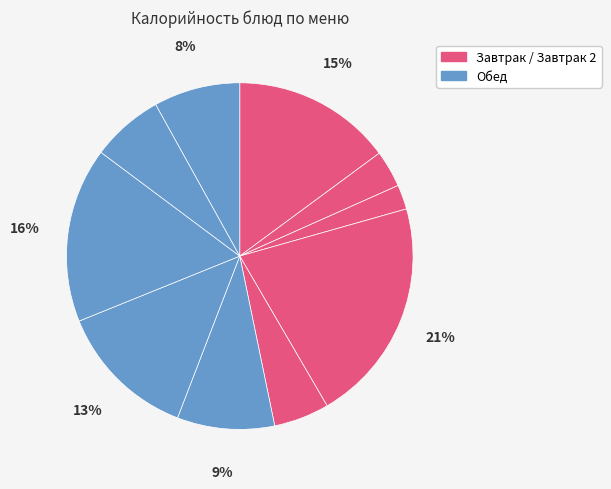

How many segments does this pie chart have?

10